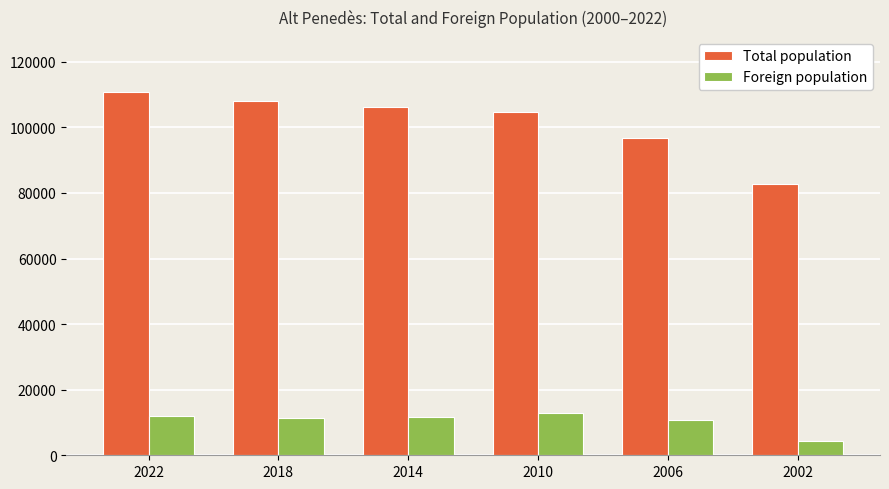

What is the sum of the Total population values at 2018 and 2002?

190800